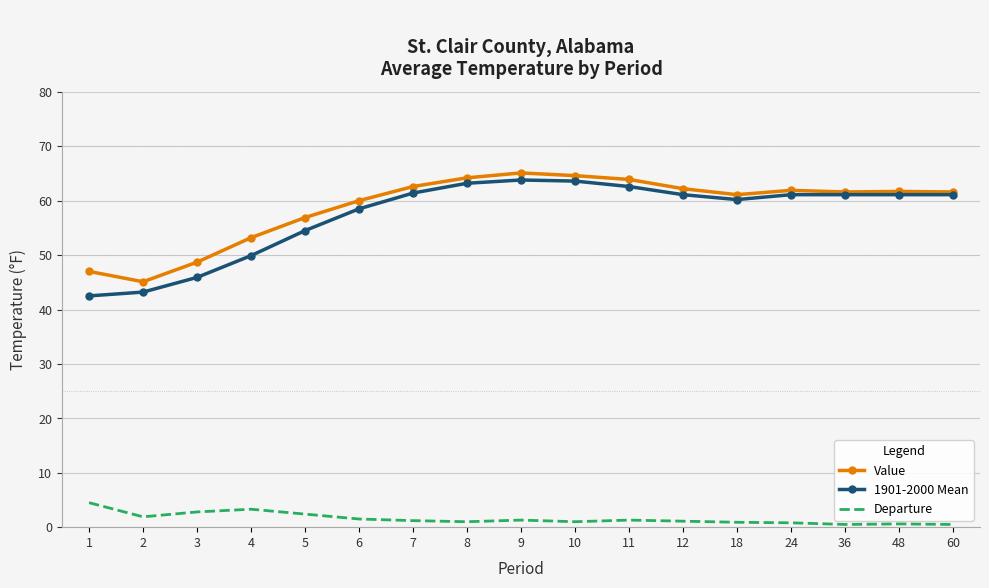

What are all the series names shown in the legend?

Value, 1901-2000 Mean, Departure